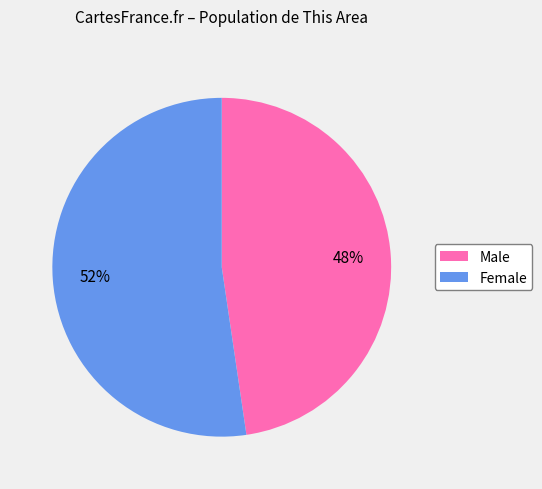

Is the sum of Female and Male greater than half?

Yes